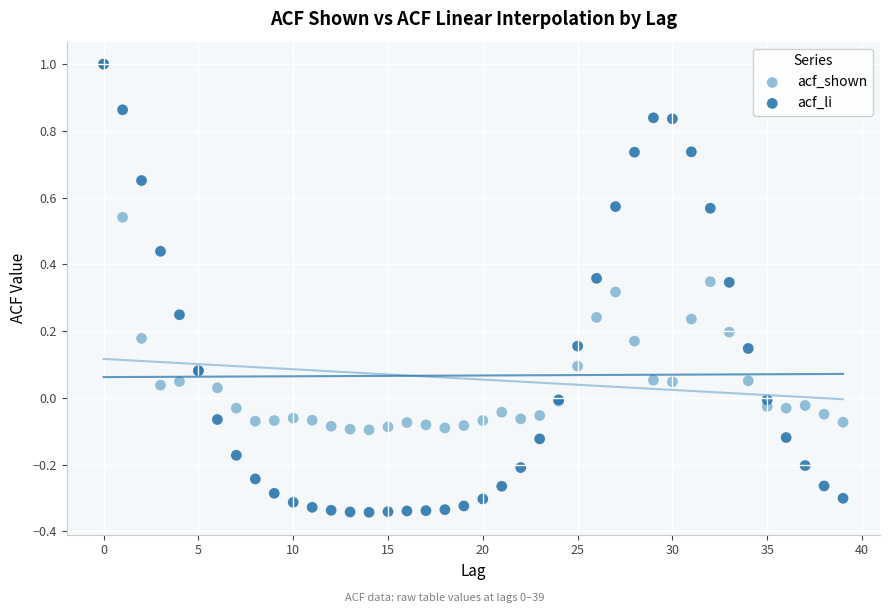

What are all the series names shown in the legend?

acf_shown, acf_li